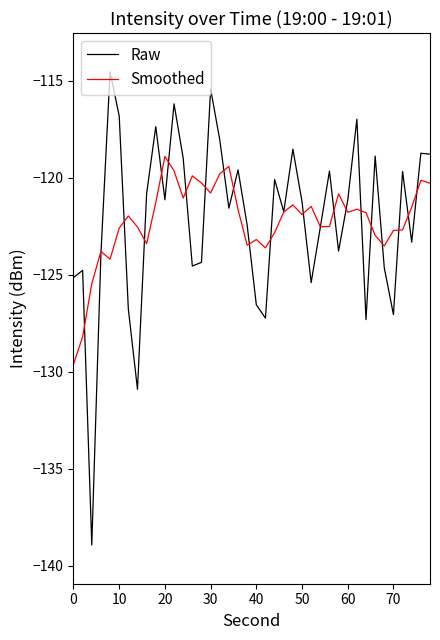

Which series has the widest spread of values?

Raw